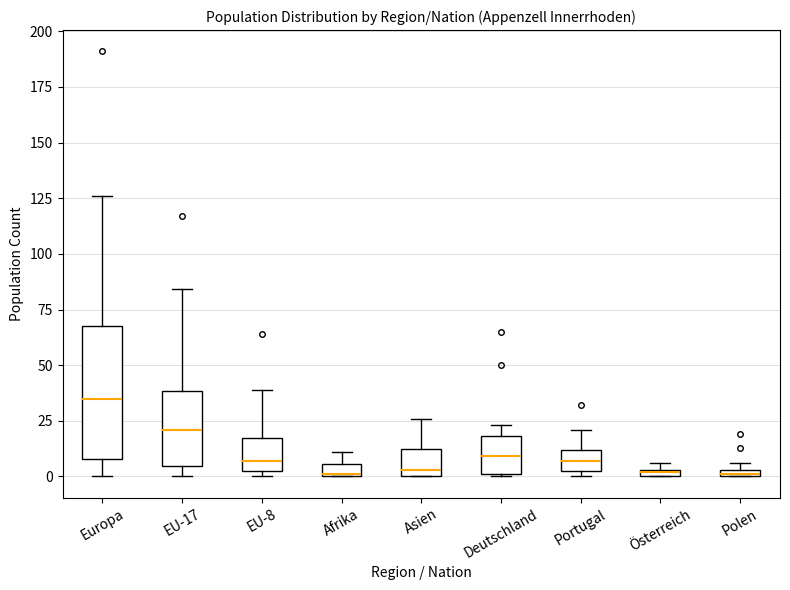

Which box is the tallest, from its lower edge to its upper edge?

Europa